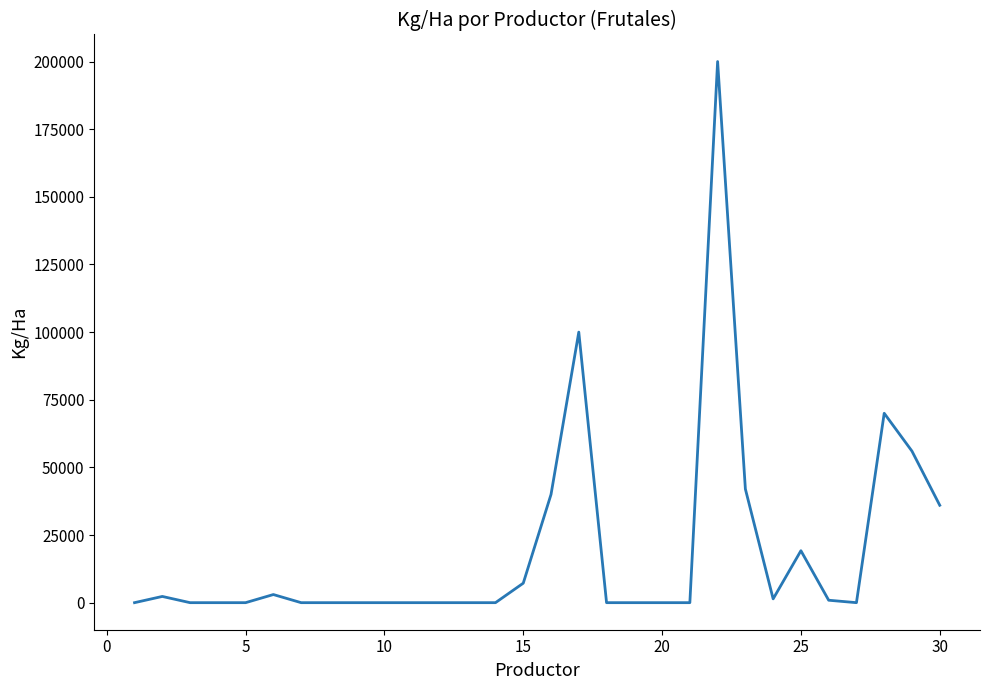

What is the maximum value shown in the chart?

200000